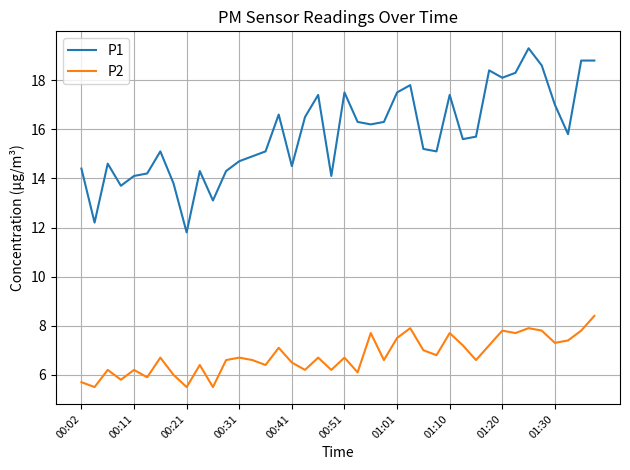

What is the difference between the maximum and minimum values in the P1 series?

7.5